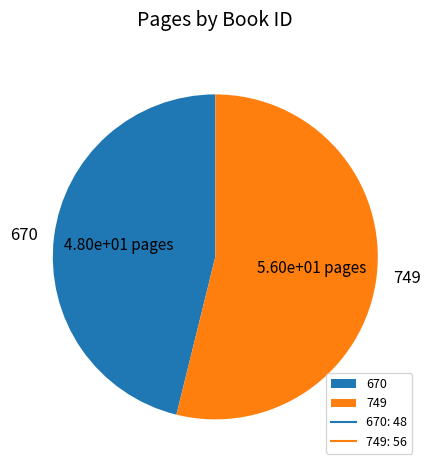

Does 749 account for over 50% of the chart?

Yes